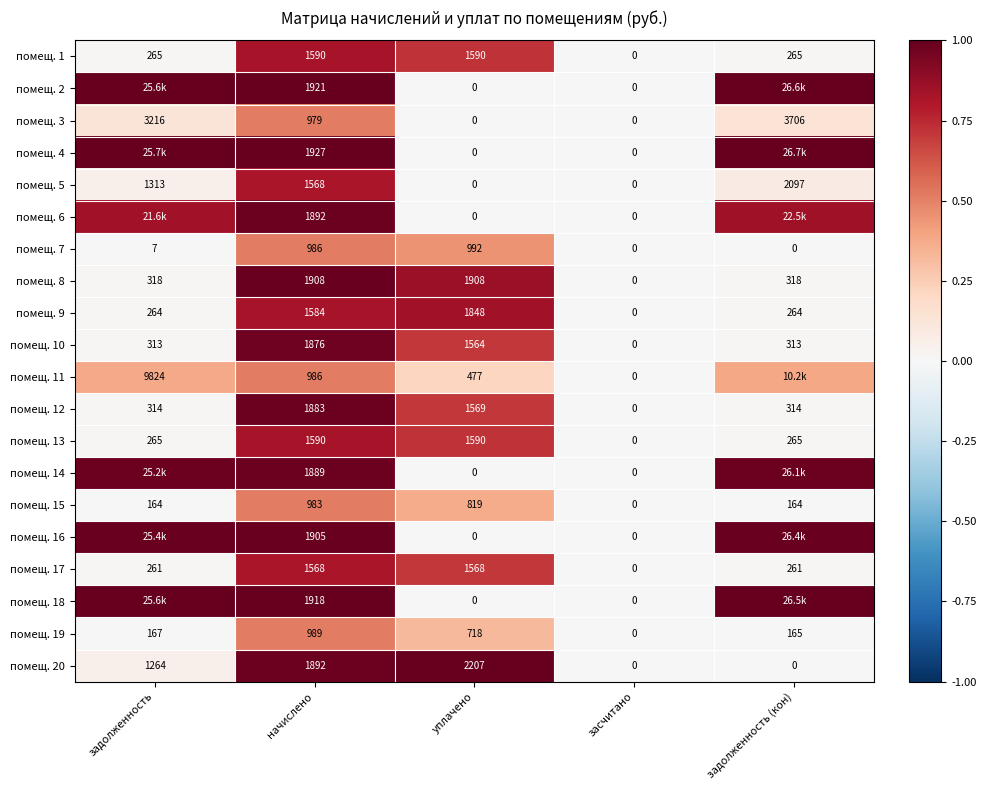

At which label does помещ. 20 reach its peak?

уплачено